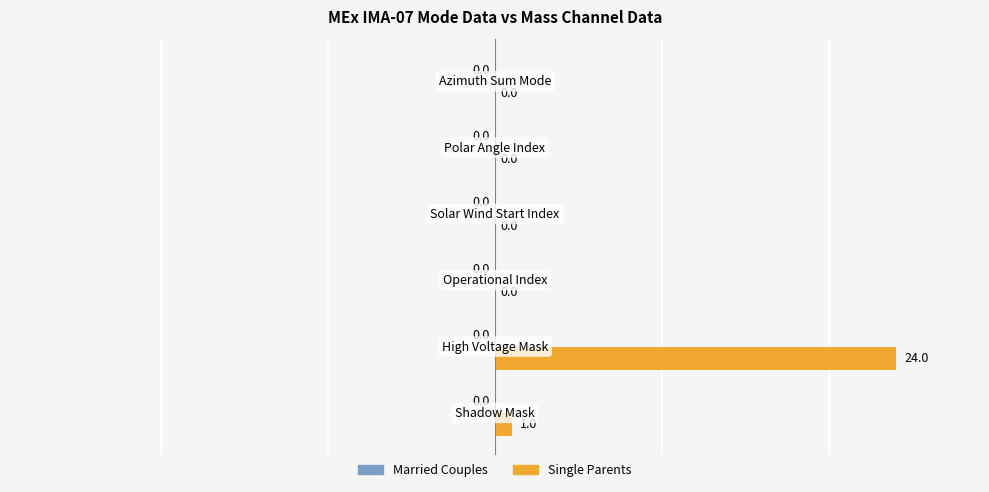

Count the number of data series in this chart.

1